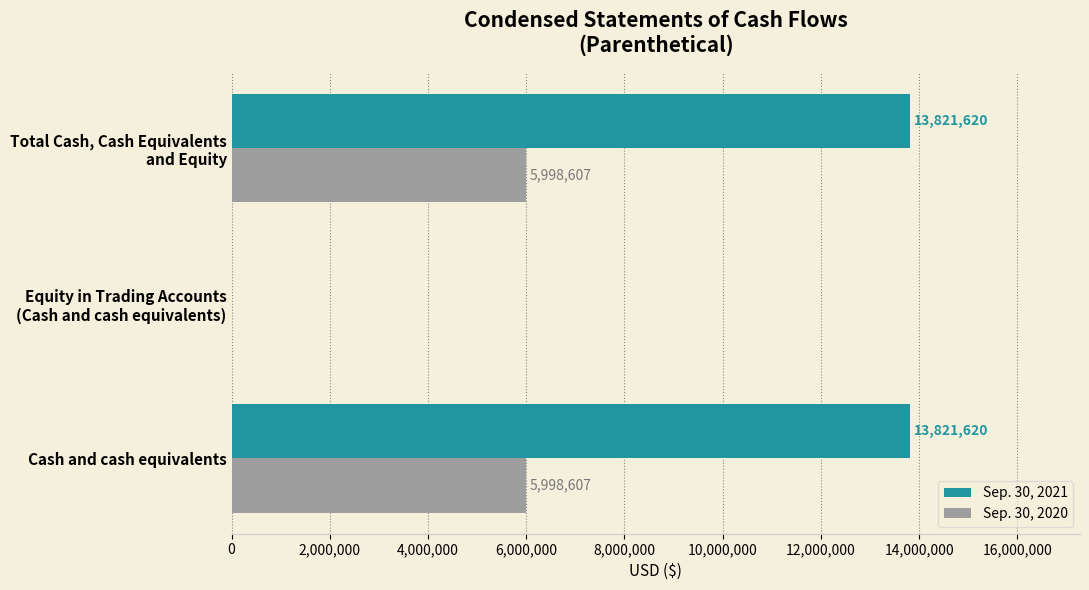

Which series has the largest total across all categories?

Sep. 30, 2021